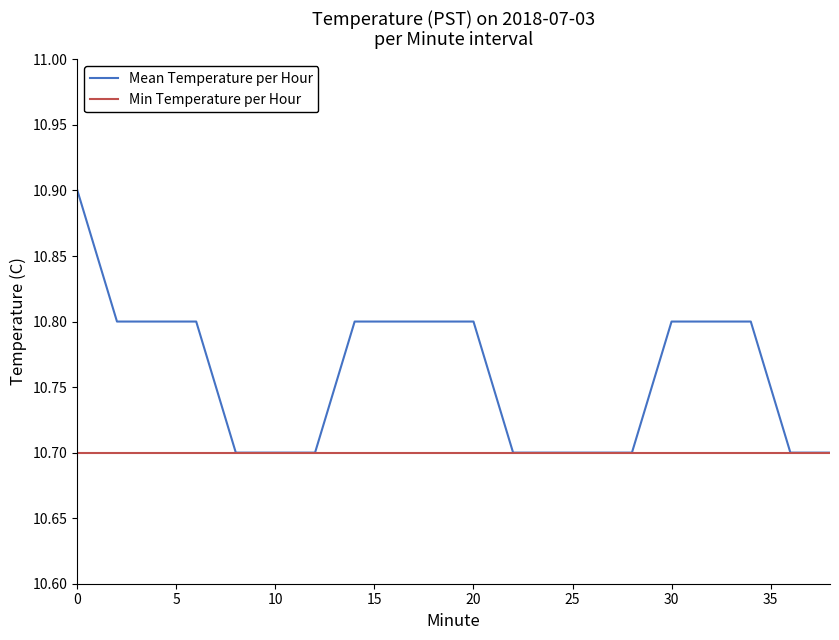

What is the minimum value shown in the chart?

10.7